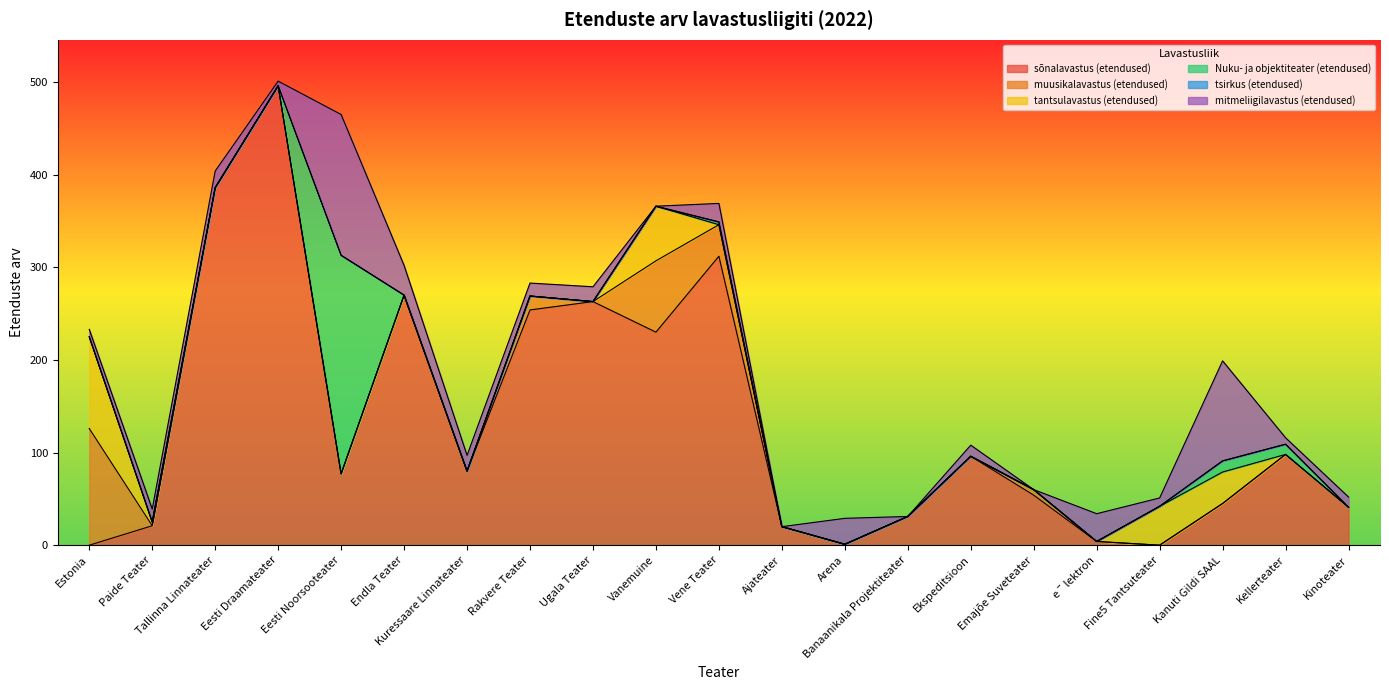

The Nuku- ja objektiteater (etendused) series shows -136 at Banaanikala Projektiteater. True or false?

False